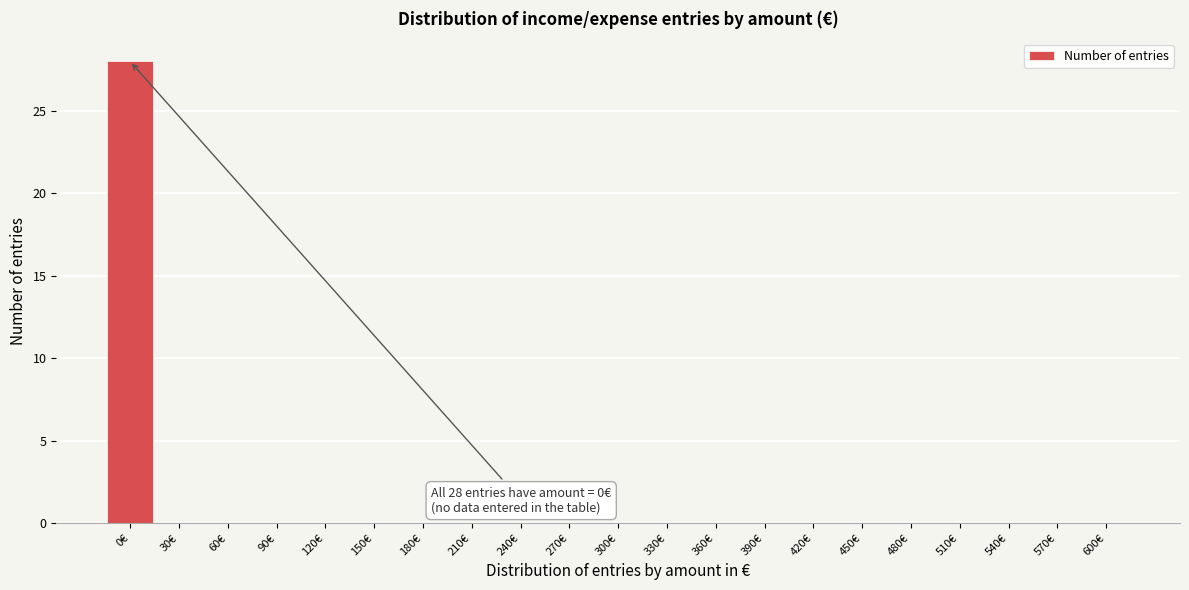

Reading left to right, transcribe all the data shown in this chart.

0€=28	30€=0	60€=0	90€=0	120€=0	150€=0	180€=0	210€=0	240€=0	270€=0	300€=0	330€=0	360€=0	390€=0	420€=0	450€=0	480€=0	510€=0	540€=0	570€=0	600€=0